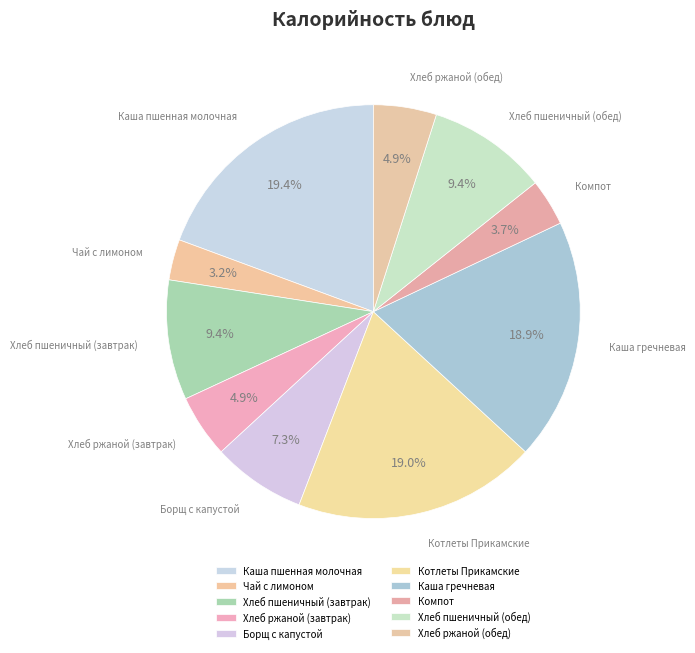

Is the sum of Хлеб ржаной (обед) and Каша гречневая greater than half?

No